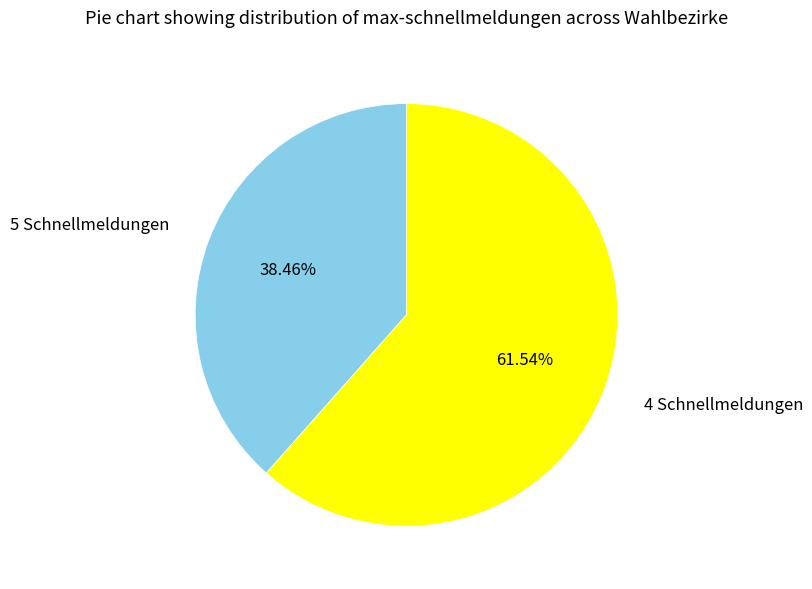

Does any single category account for the majority?

Yes